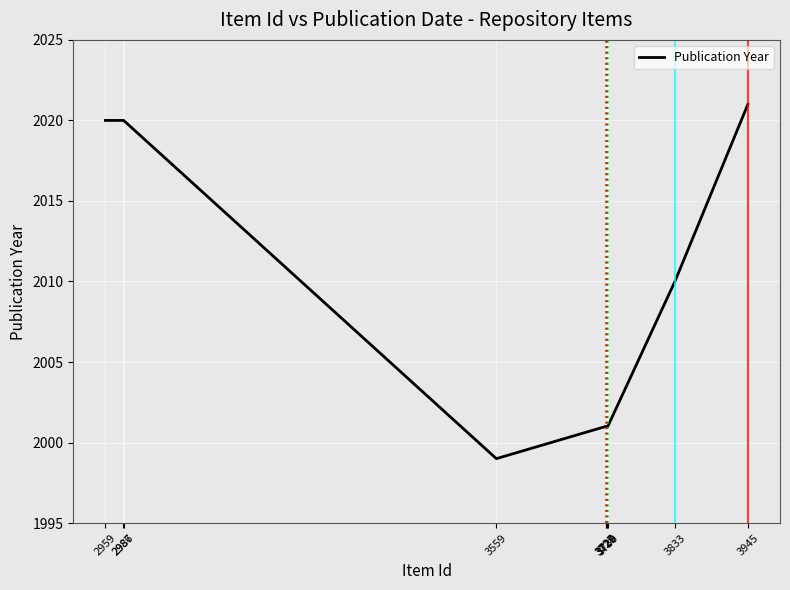

Which has a higher value, 3728 or 3945?

3945